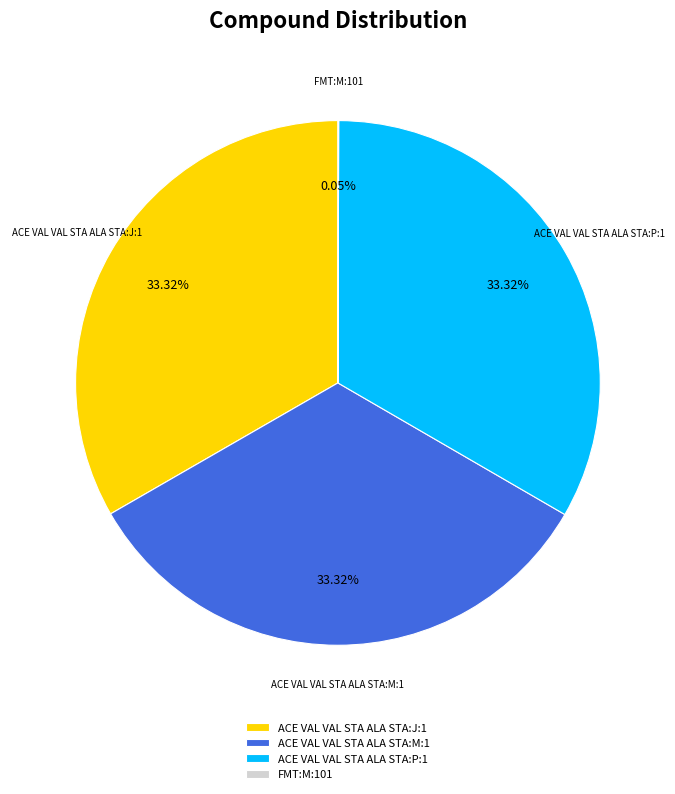

Is it true that ACE VAL VAL STA ALA STA:J:1 is 33% of the pie?

True